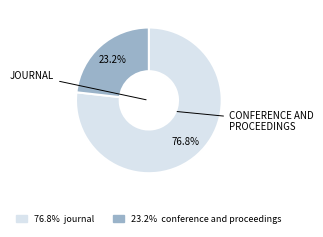

Is there any slice that represents more than half of the pie?

Yes